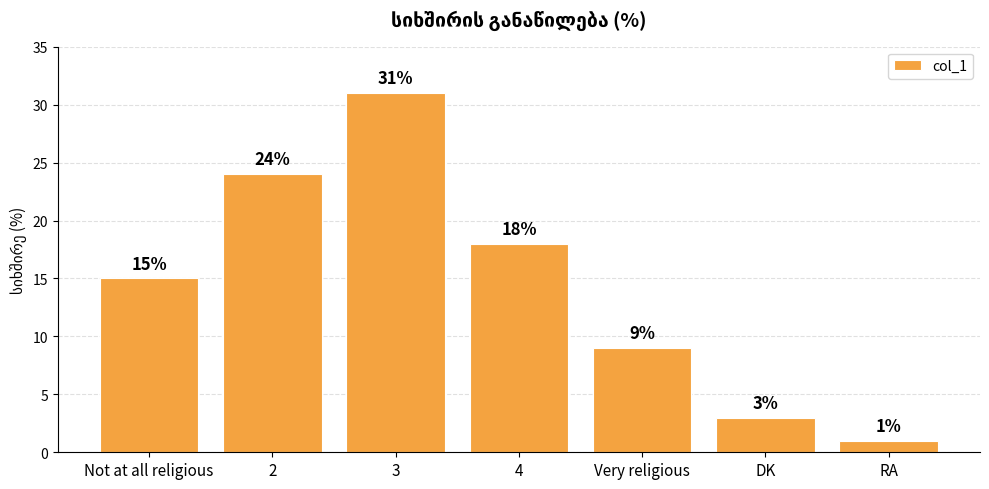

What is the sum of all values?

101